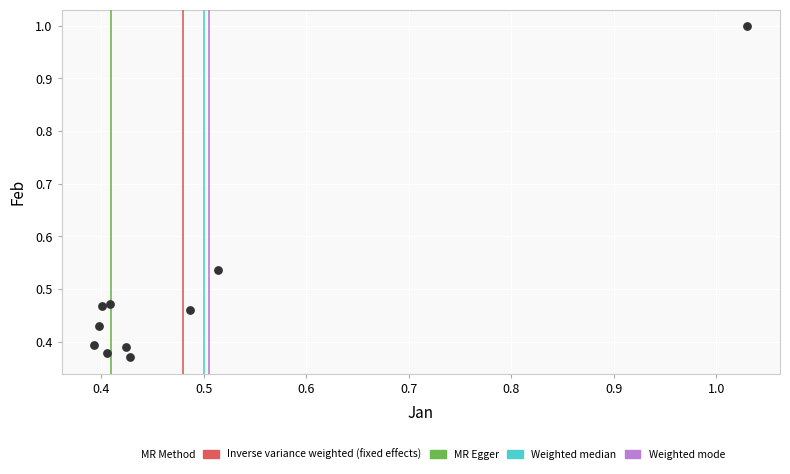

What is the range of X values (max minus min)?

0.6